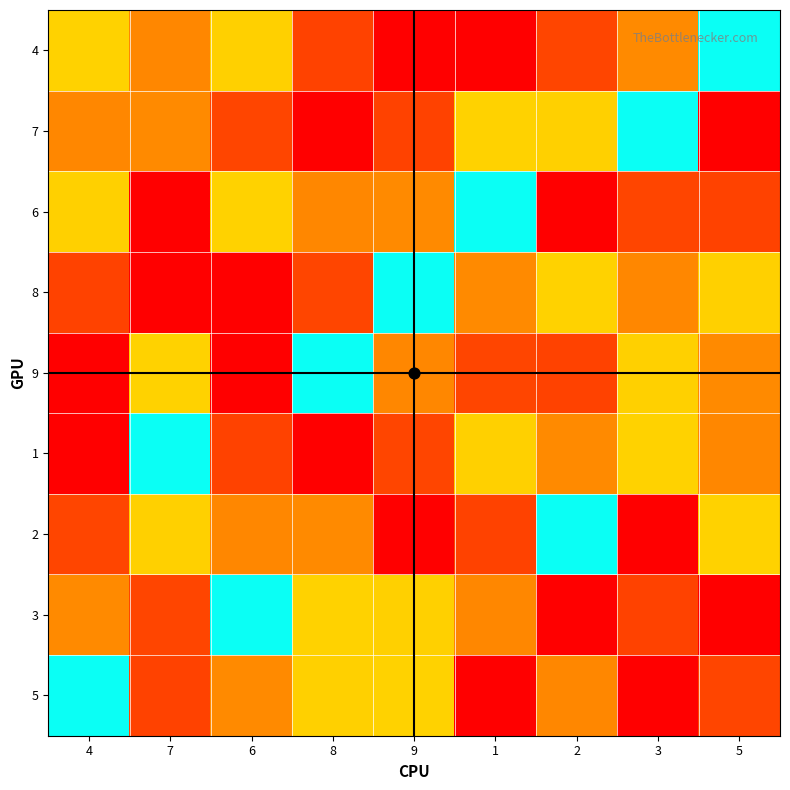

What is the sum of the 2 values at 3 and 1?

17